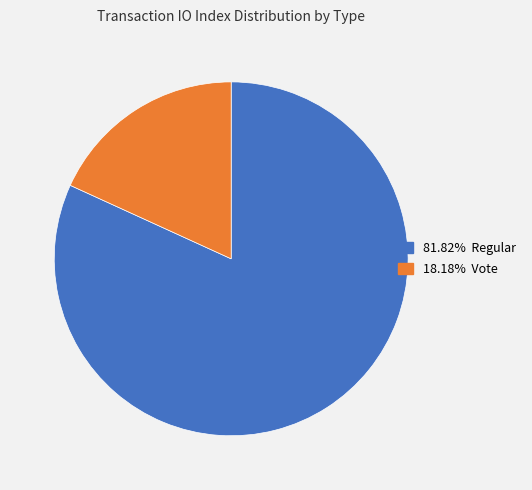

How many slices are in this pie chart?

2